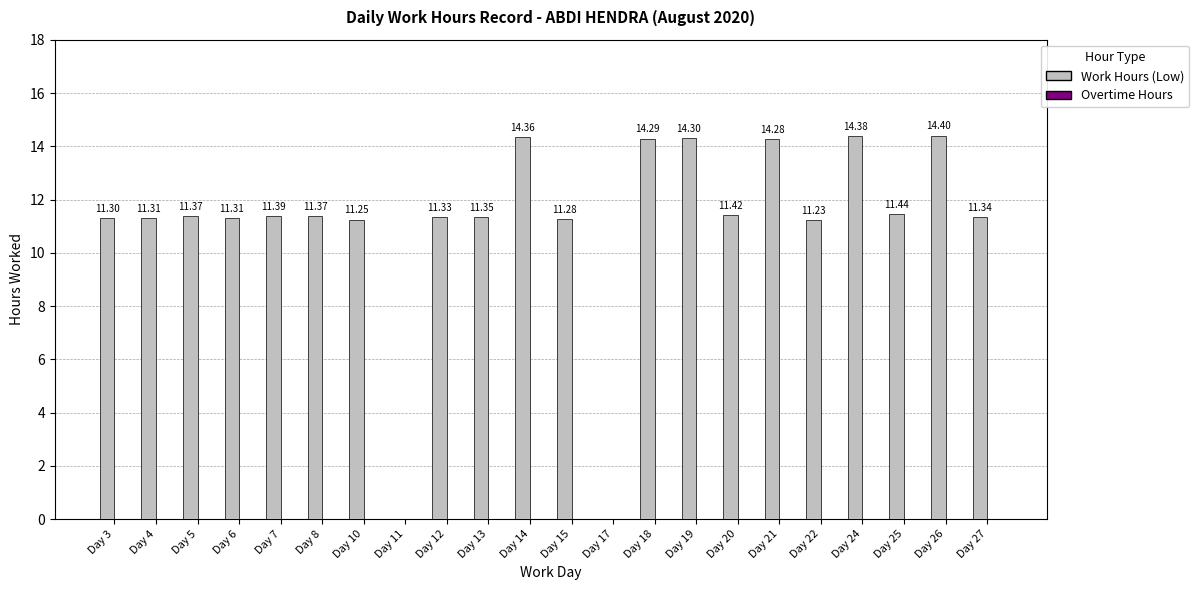

Approximately how many times larger is the value at Day 18 compared to Day 25?

1.2